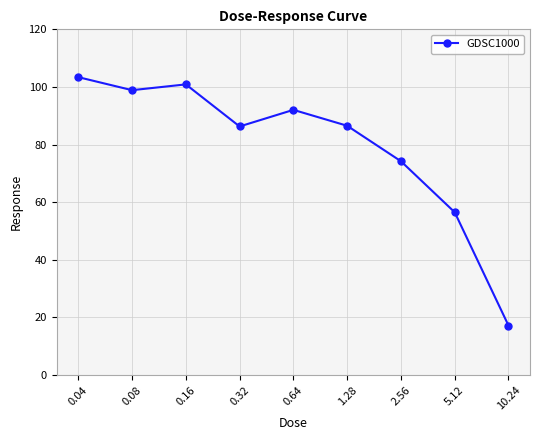

At which category does the chart reach its minimum across all series?

10.24